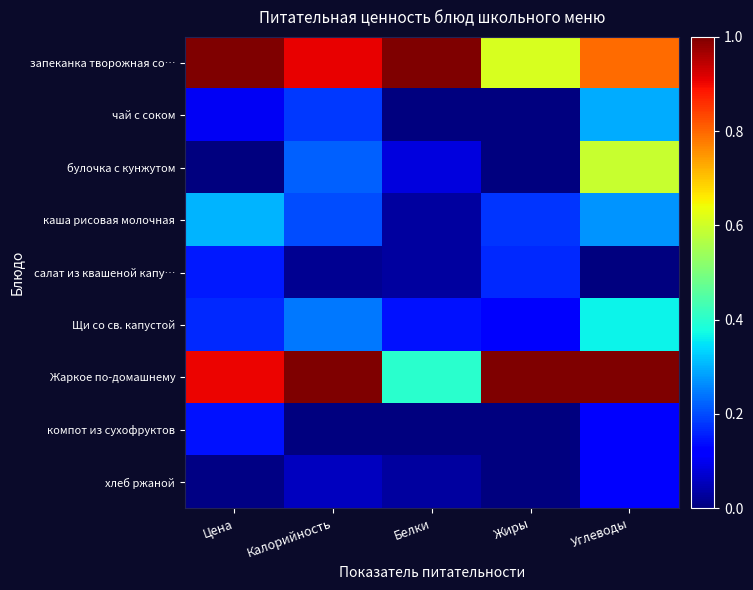

Which series has the largest total across all categories?

запеканка творожная со…